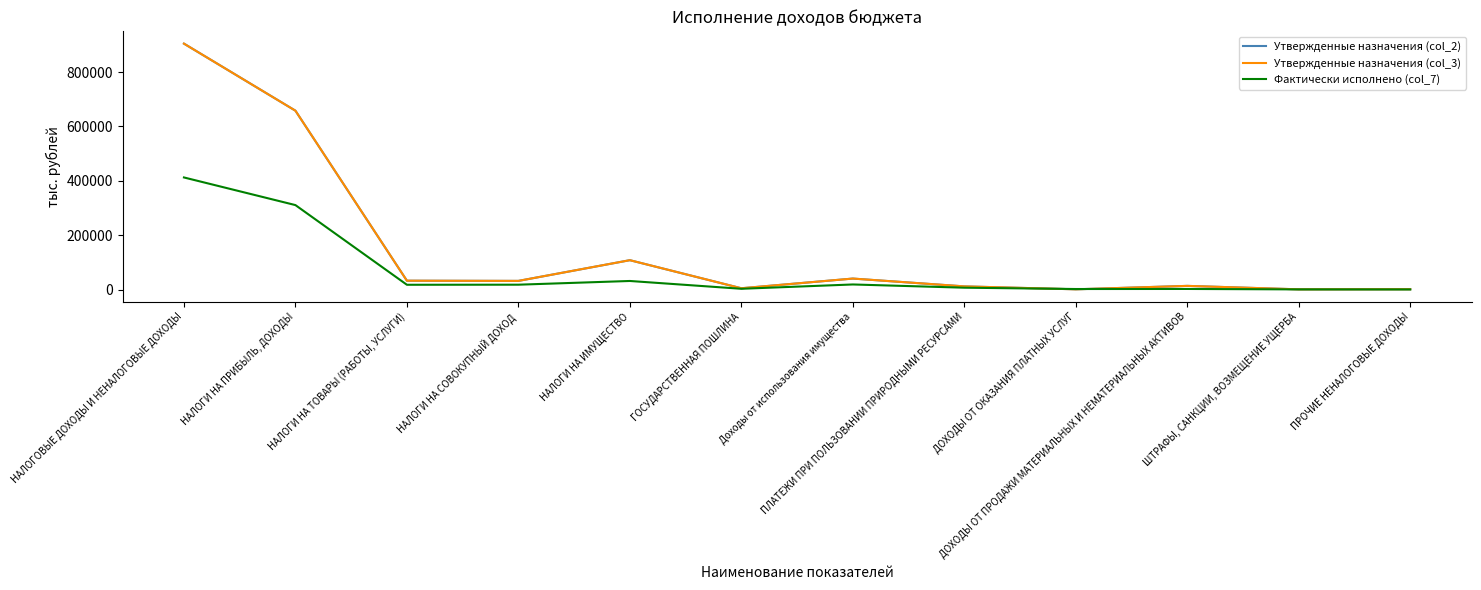

Which category has the highest value in the Фактически исполнено (col_7) series?

НАЛОГОВЫЕ ДОХОДЫ И НЕНАЛОГОВЫЕ ДОХОДЫ